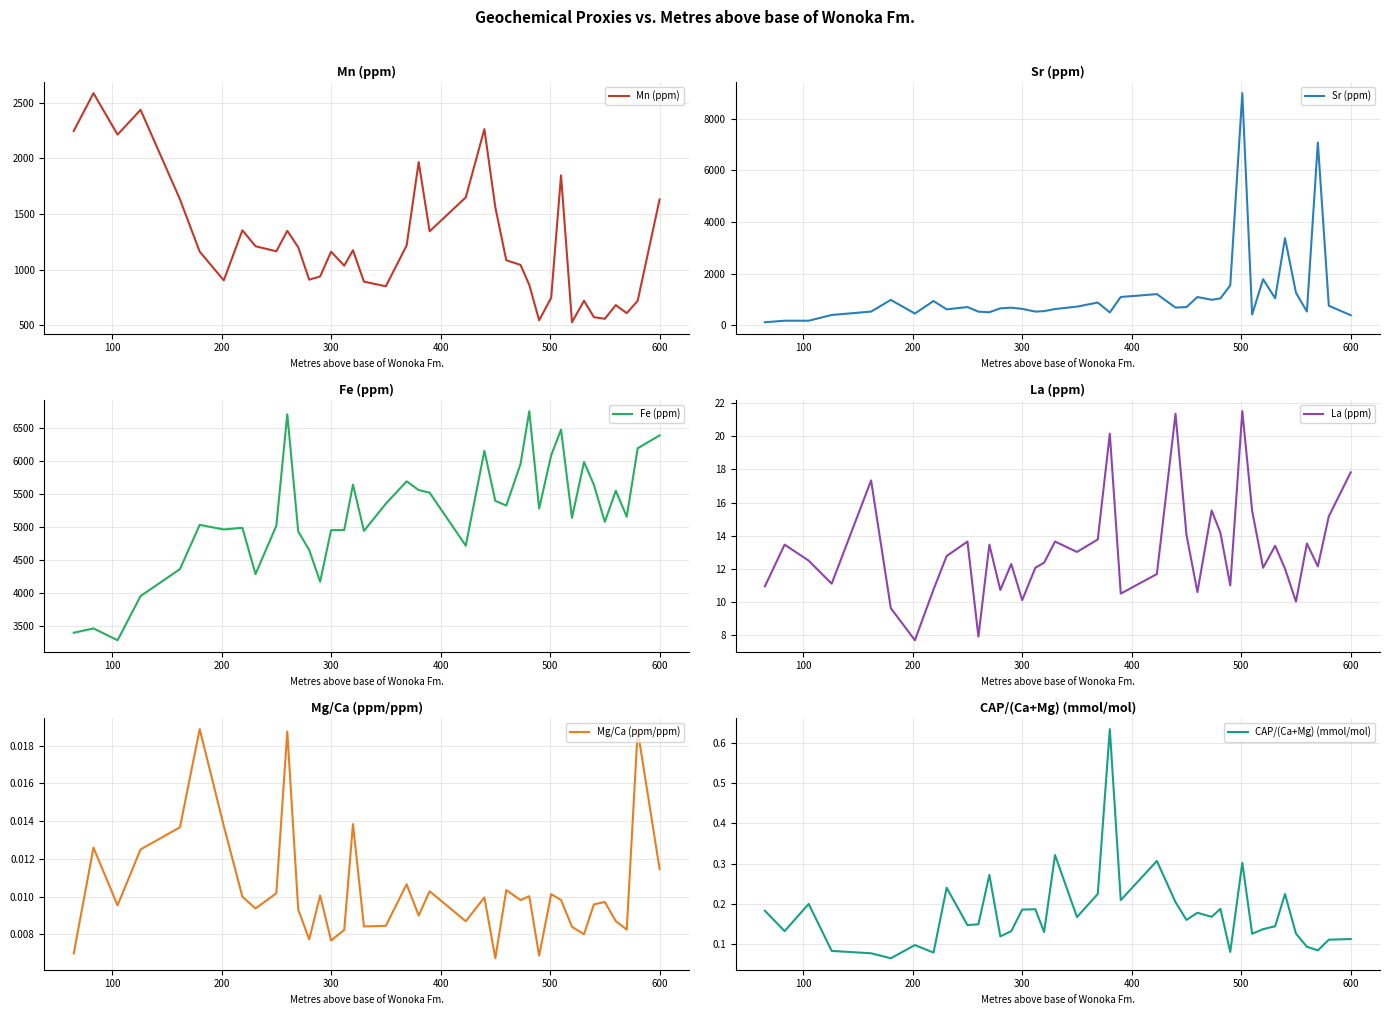

What is the minimum value for Fe (ppm)?

3278.7